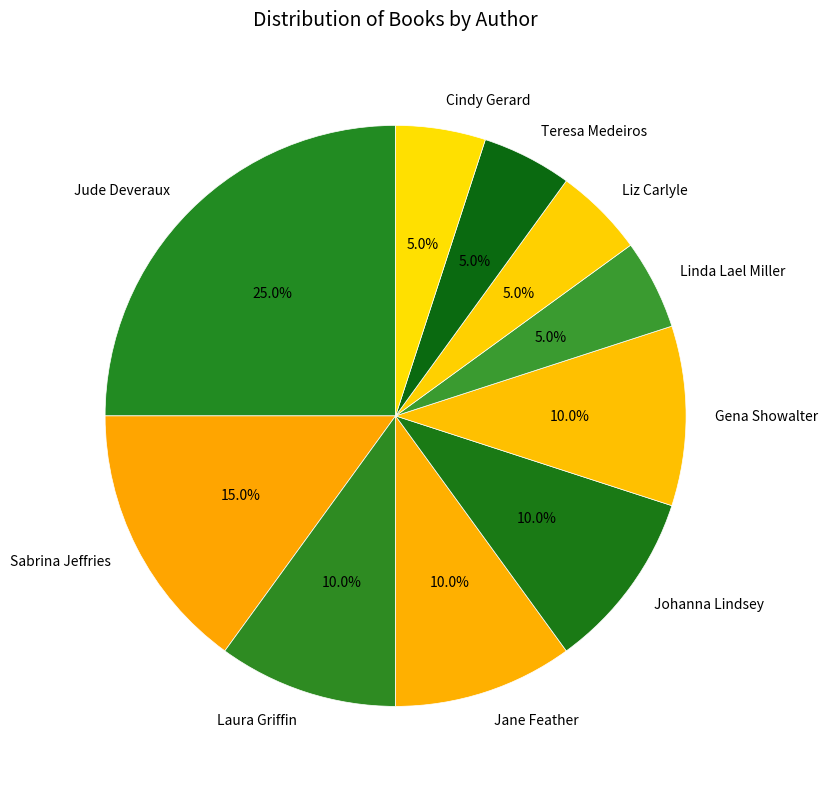

Count the number of slices in the pie.

10